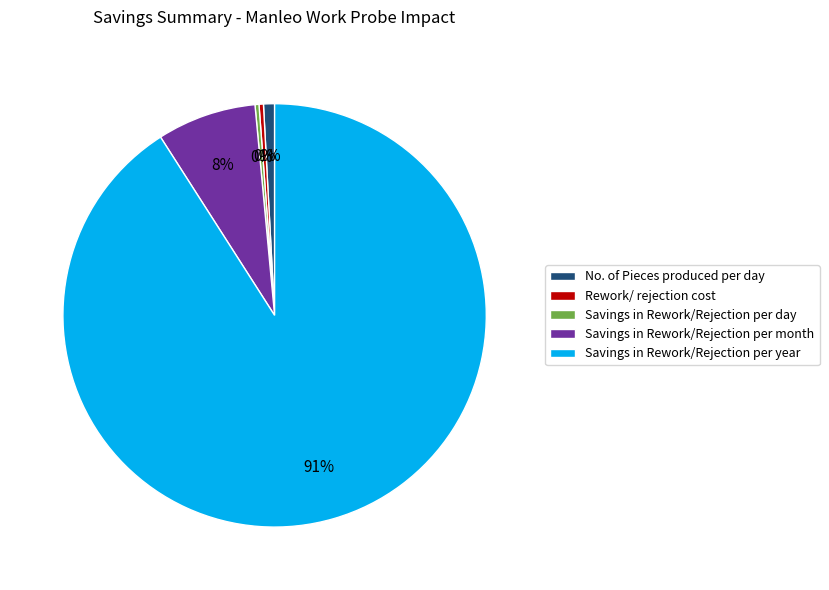

Approximately how many times larger is the value at No. of Pieces produced per day compared to Rework/ rejection cost?

2.5